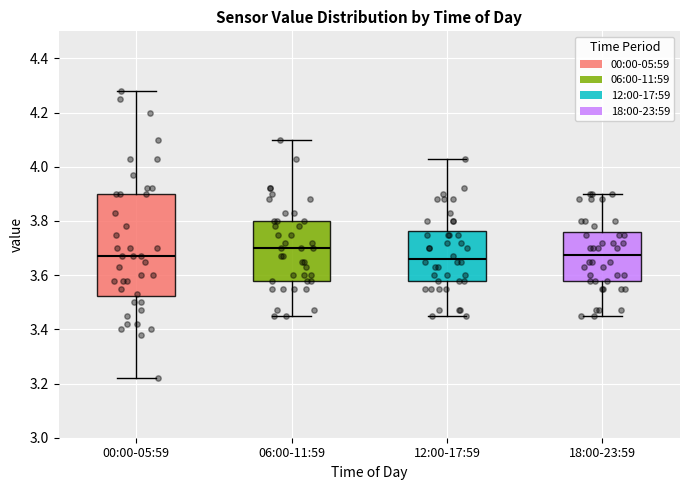

Reading left to right, transcribe this box plot: for each box, give where its median line is, the range the box spans, and where its two whiskers end, as read against the y-axis. The values are not printed on the chart, so give them approximately, as read against the axis.

00:00-05:59: median 3.68, box 3.52 to 3.90, whiskers 3.22 to 4.28
06:00-11:59: median 3.70, box 3.58 to 3.80, whiskers 3.46 to 4.10
12:00-17:59: median 3.66, box 3.58 to 3.76, whiskers 3.46 to 4.04
18:00-23:59: median 3.68, box 3.58 to 3.76, whiskers 3.46 to 3.90